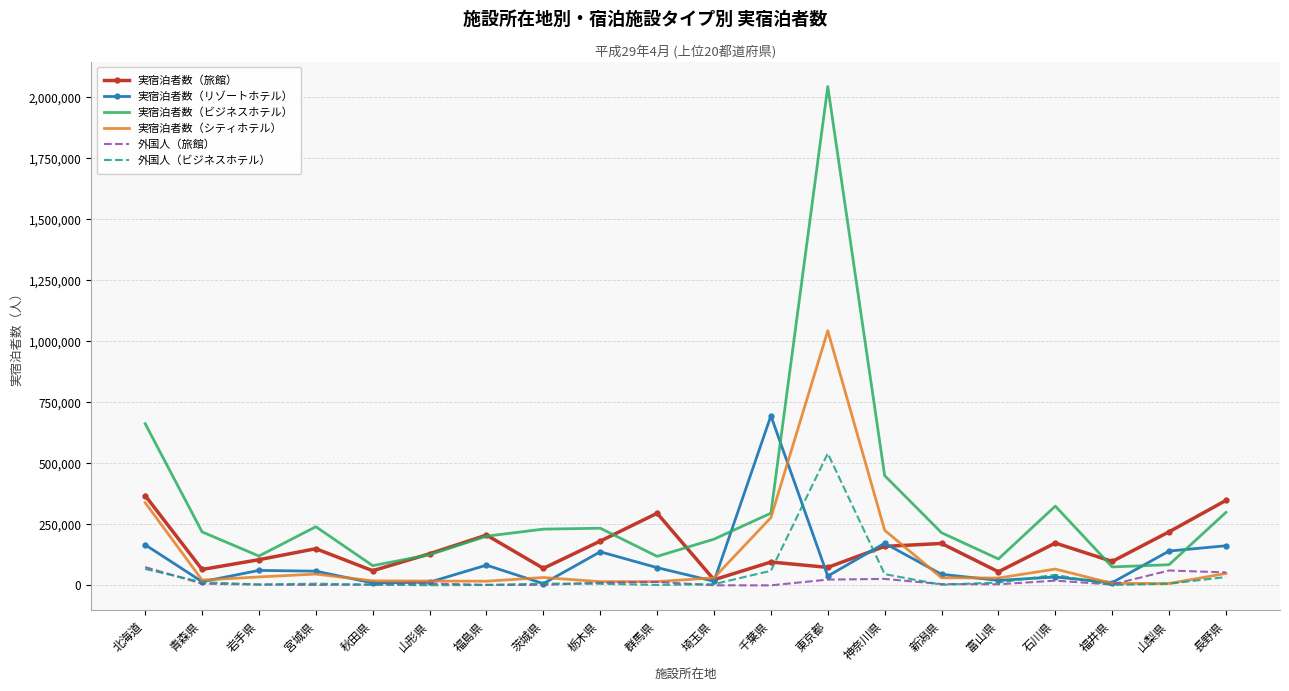

In 実宿泊者数（旅館）, how many points are higher than both neighbors (excluding endpoints)?

6